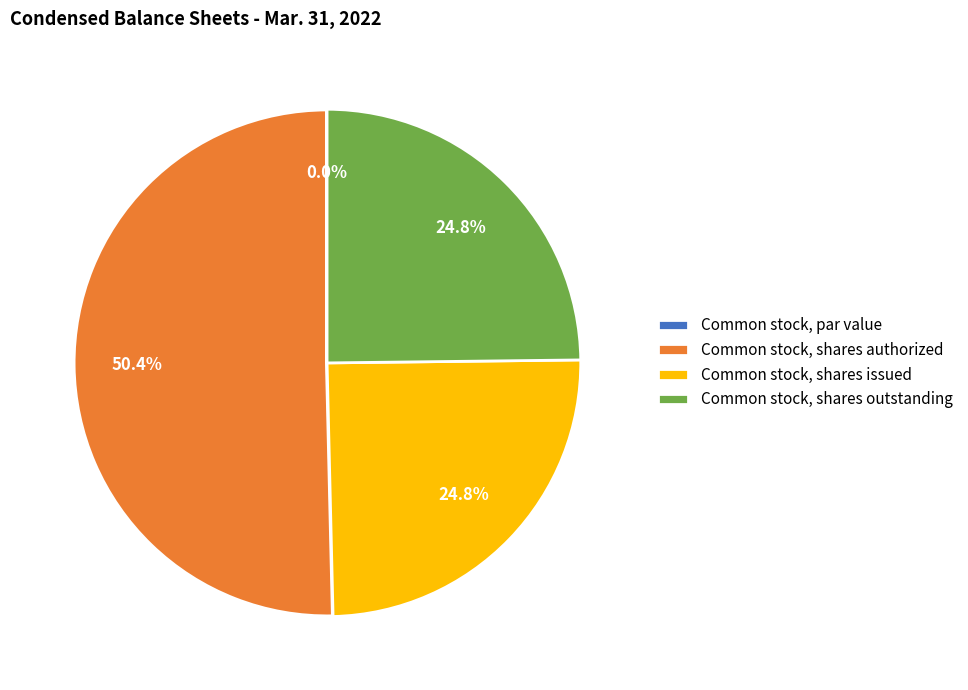

Rank the categories by value from lowest to highest.

Common stock, par value, Common stock, shares issued, Common stock, shares outstanding, Common stock, shares authorized